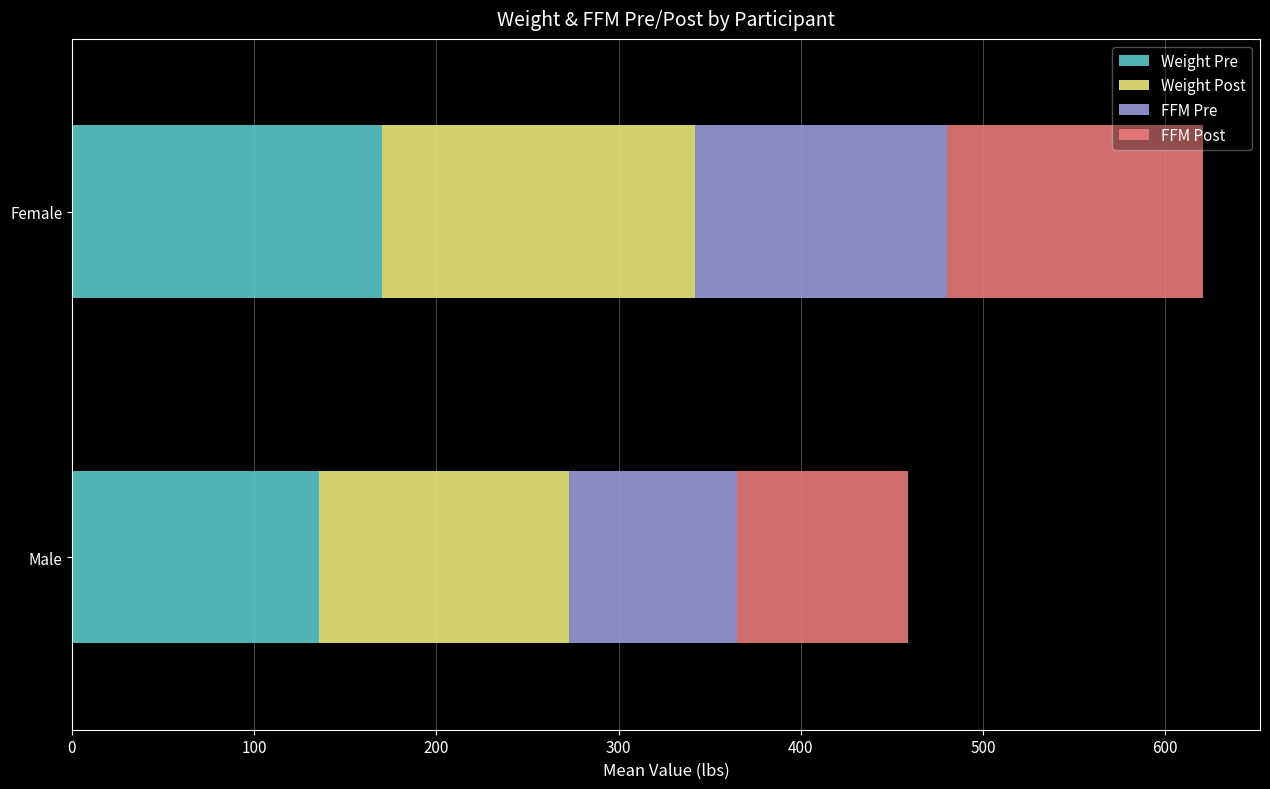

Is it true that Weight Pre equals 135.8 at Male?

True